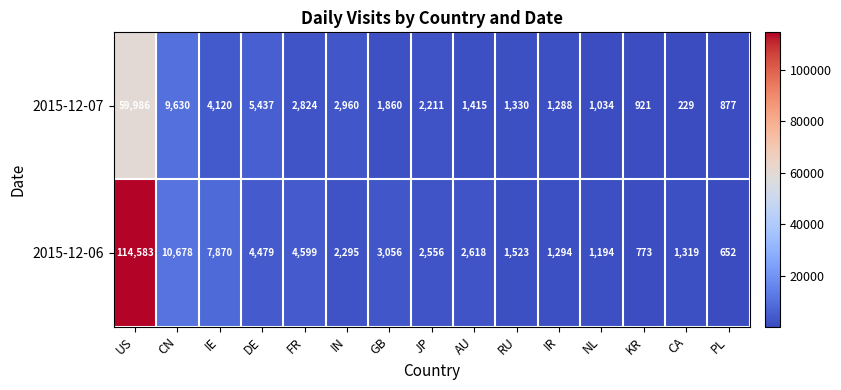

Which series changed the most between IN and PL?

2015-12-07